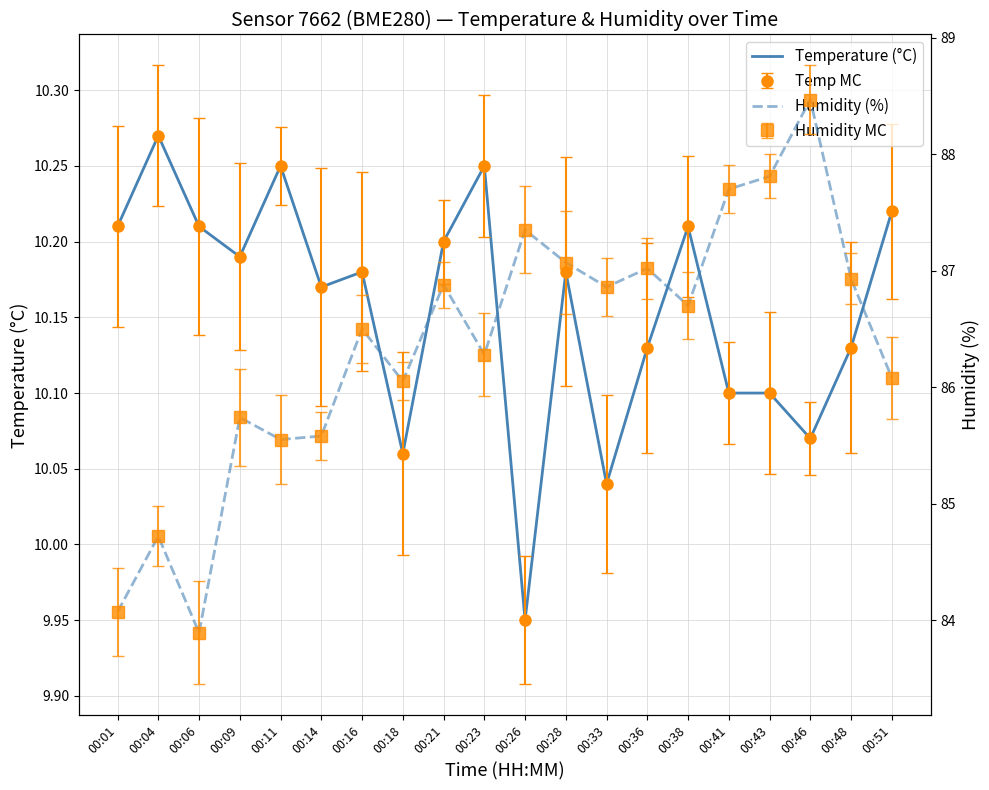

What is the difference between the maximum and minimum values in the Temperature (°C) series?

0.3